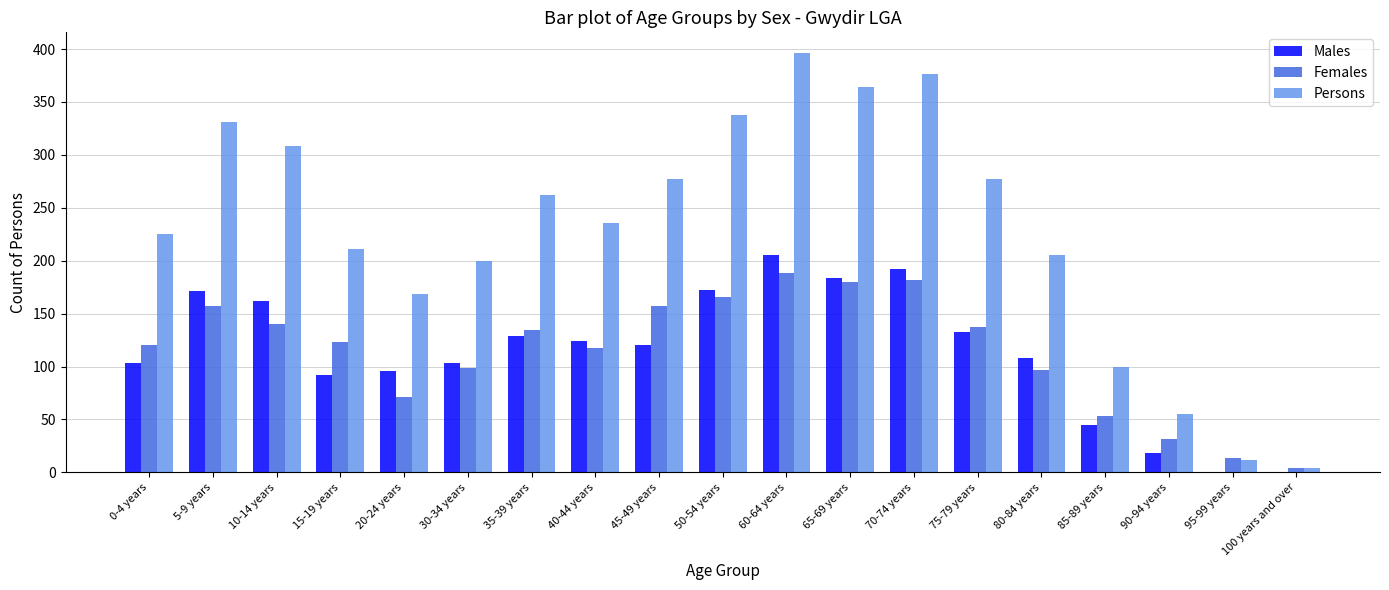

What is the sum of all Males values?

2157